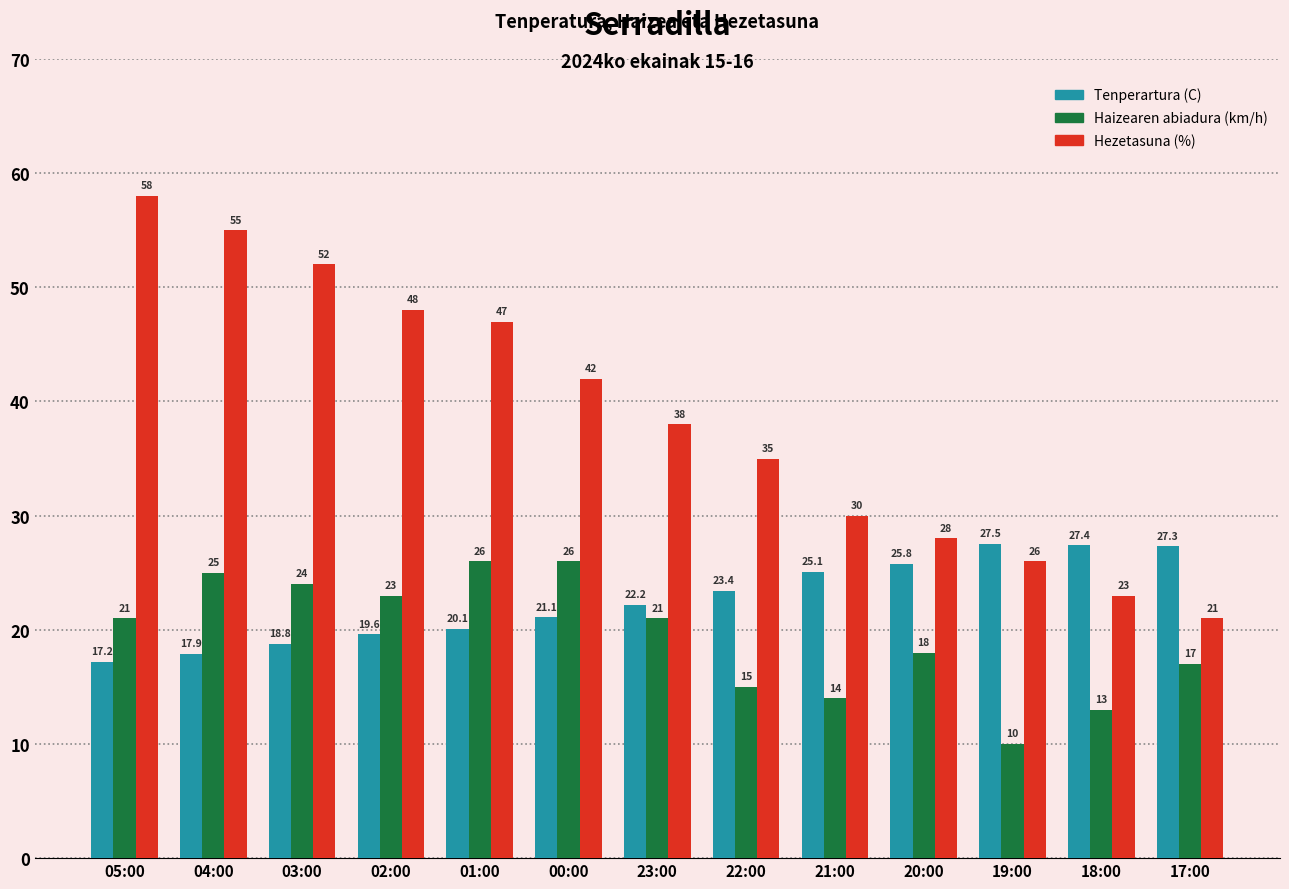

Which category has the lowest value across all series?

19:00